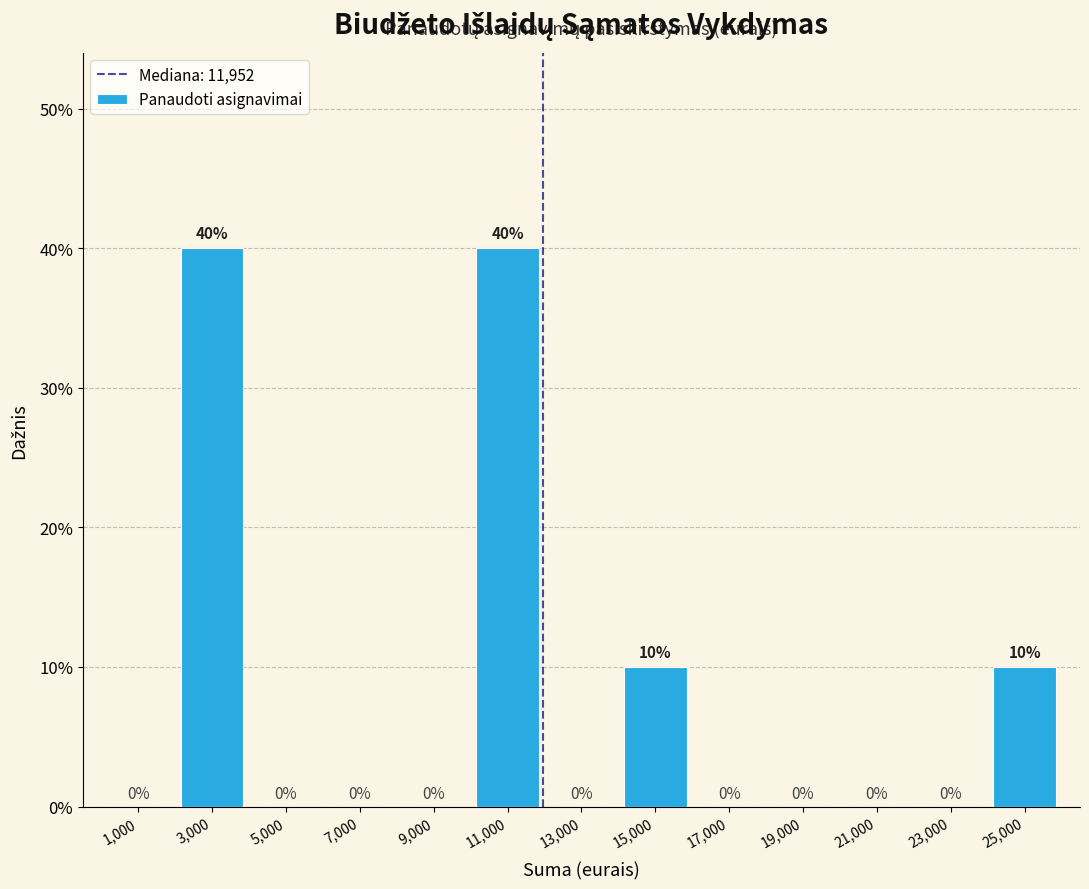

Reading left to right, list every bar in this chart as the range it spans on the x-axis followed by its height.

0 to 2000: 0
2000 to 4000: 40
4000 to 6000: 0
6000 to 8000: 0
8000 to 10000: 0
10000 to 12000: 40
12000 to 14000: 0
14000 to 16000: 10
16000 to 18000: 0
18000 to 20000: 0
20000 to 22000: 0
22000 to 24000: 0
24000 to 26000: 10